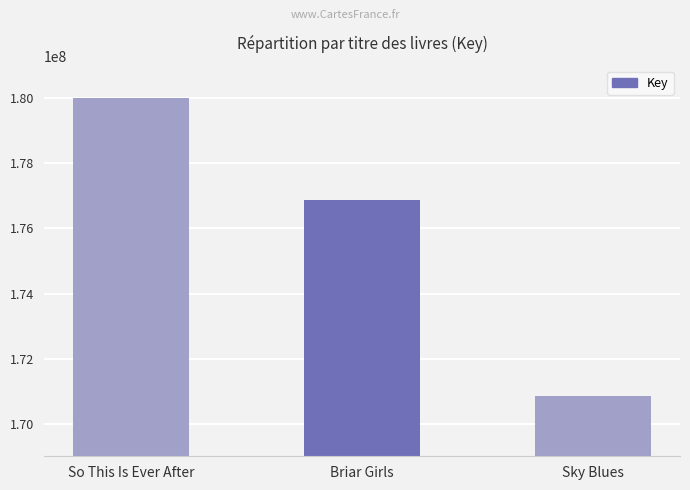

Is it true that the value at Briar Girls is 257359443?

False